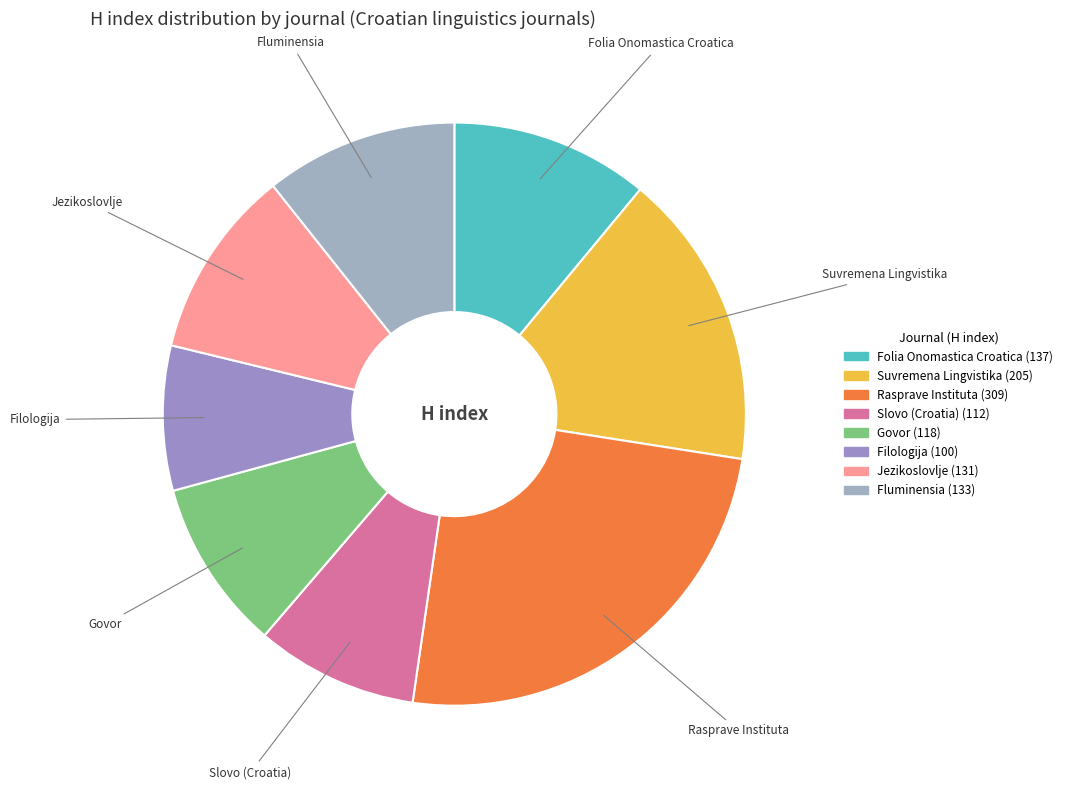

What is the largest slice in the pie chart?

Rasprave Instituta